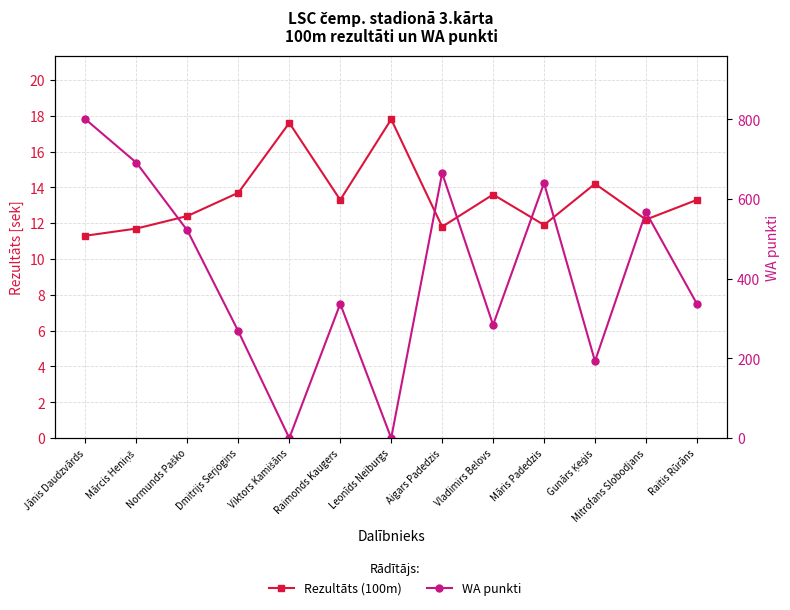

What is the label of the 3rd point from the left?

Normunds Paško